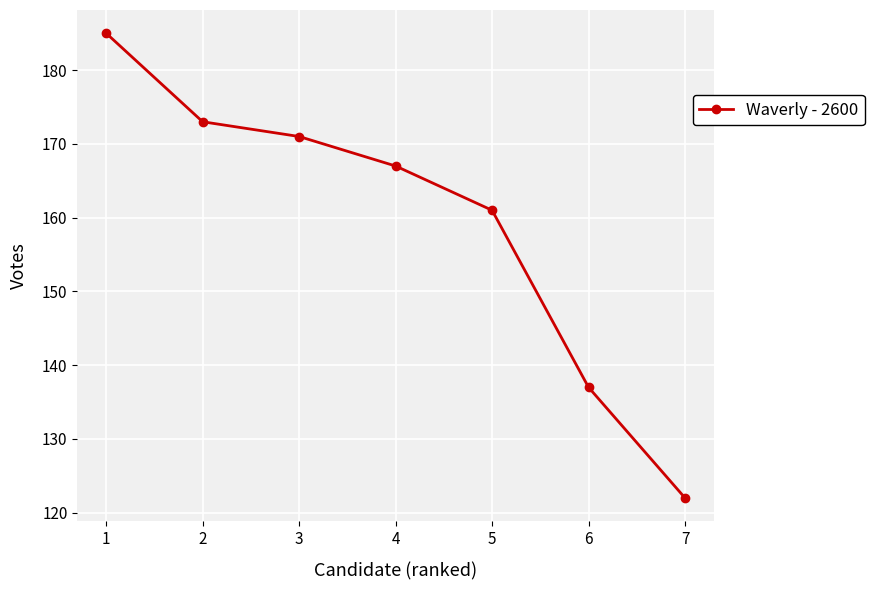

The chart shows a value of 252 at 5. True or false?

False